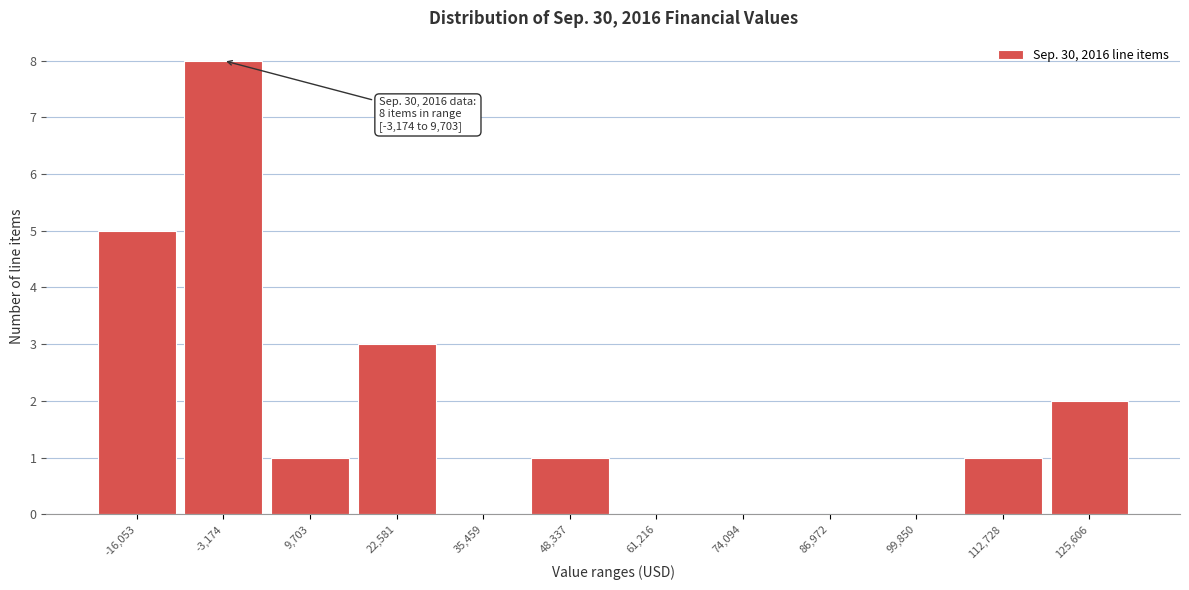

Reading left to right, list all the values displayed in this chart.

-16,053=5	-3,174=8	9,703=1	22,581=3	35,459=0	48,337=1	61,216=0	74,094=0	86,972=0	99,850=0	112,728=1	125,606=2